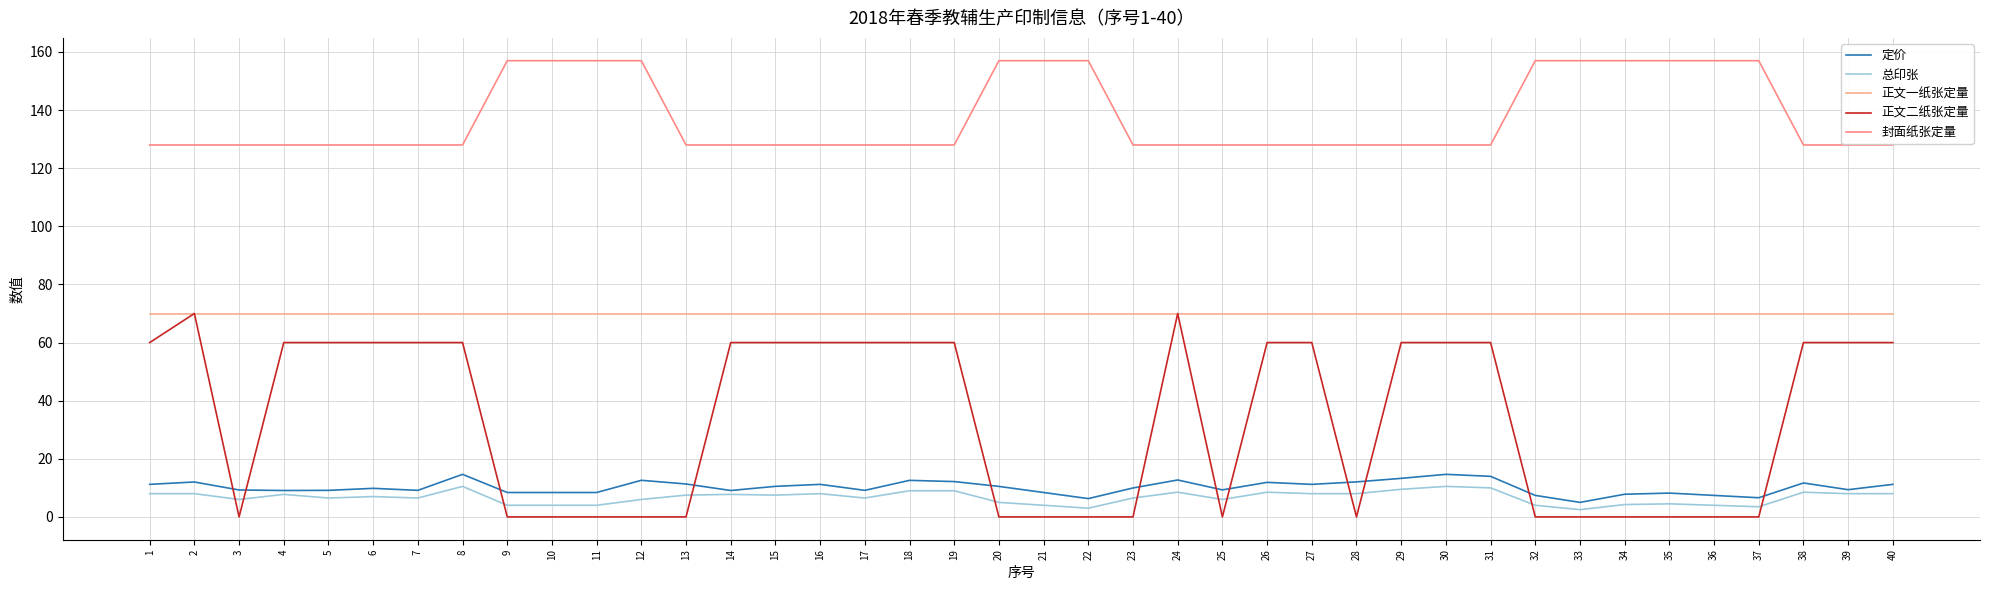

At which category is the sum across all series the highest?

24